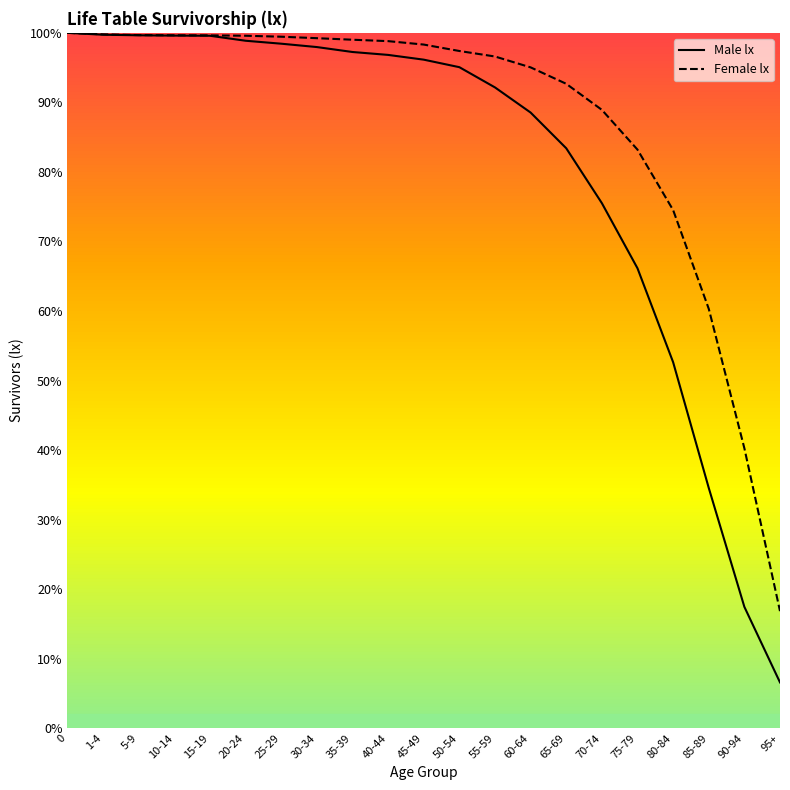

True or false: Female lx and Male lx cross at least once.

False